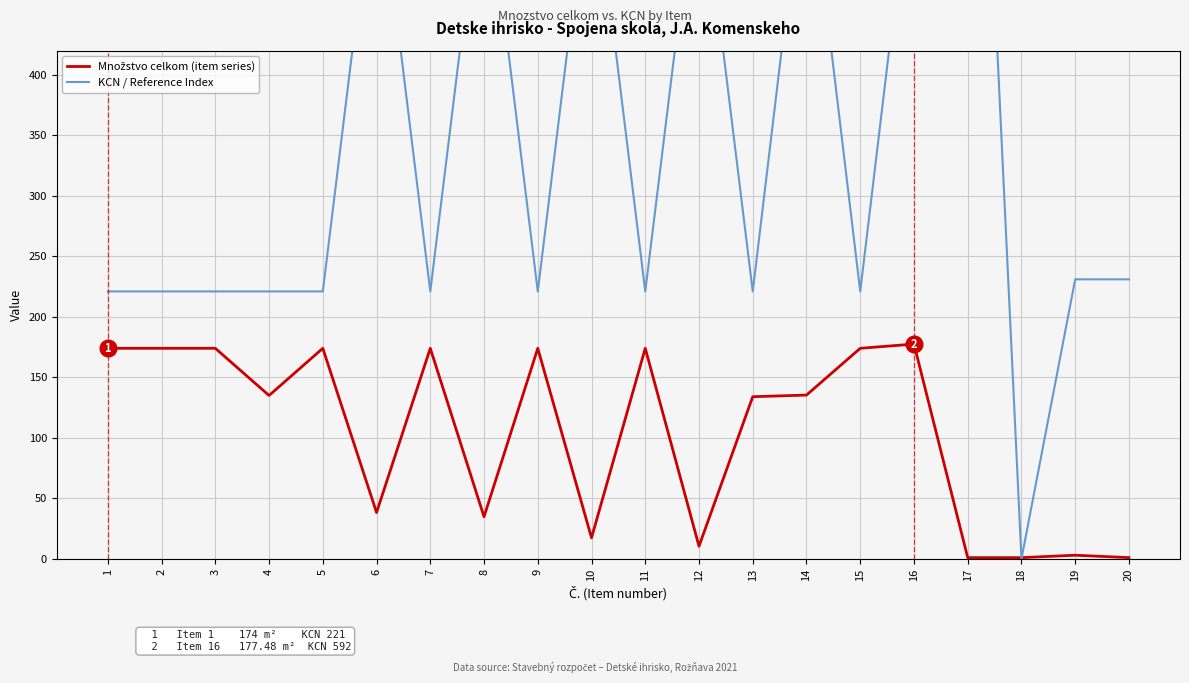

Which series ends up on top after the final intersection of KCN / Reference Index and Množstvo celkom (item series)?

KCN / Reference Index